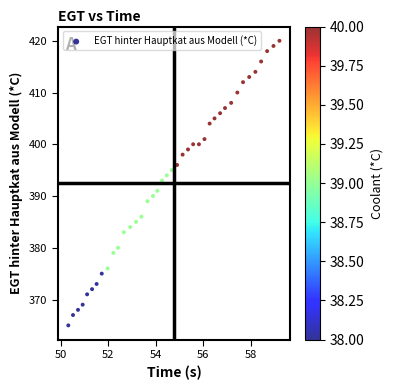

What is the range of Y values (max minus min)?

55